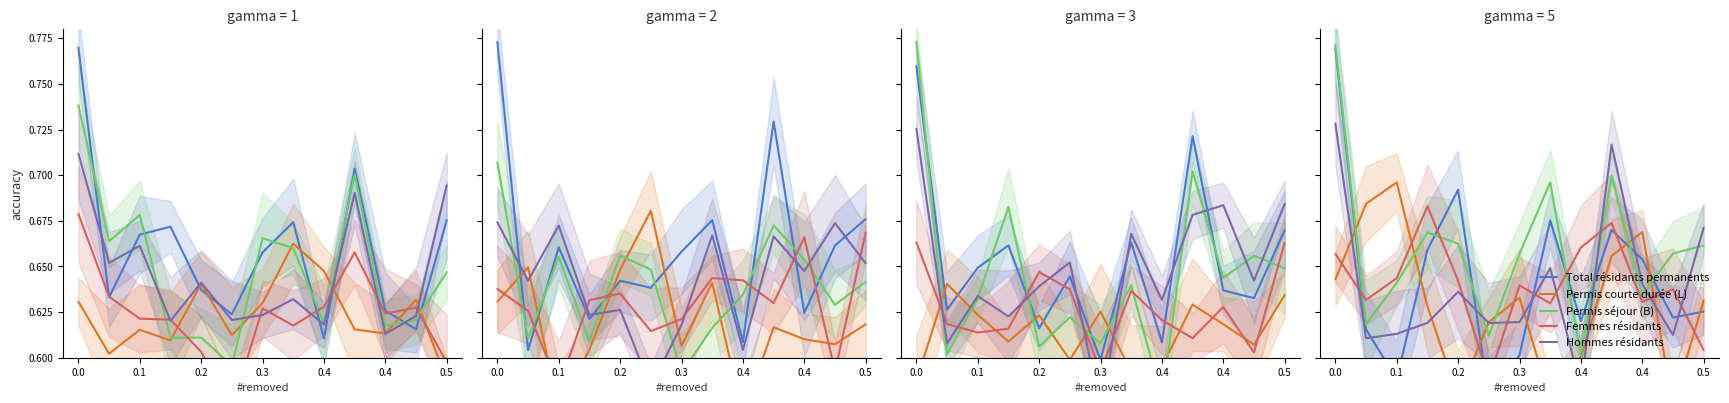

Is the value of Permis séjour (B) at 7 greater than the value of Permis courte durée (L) at 9?

Yes